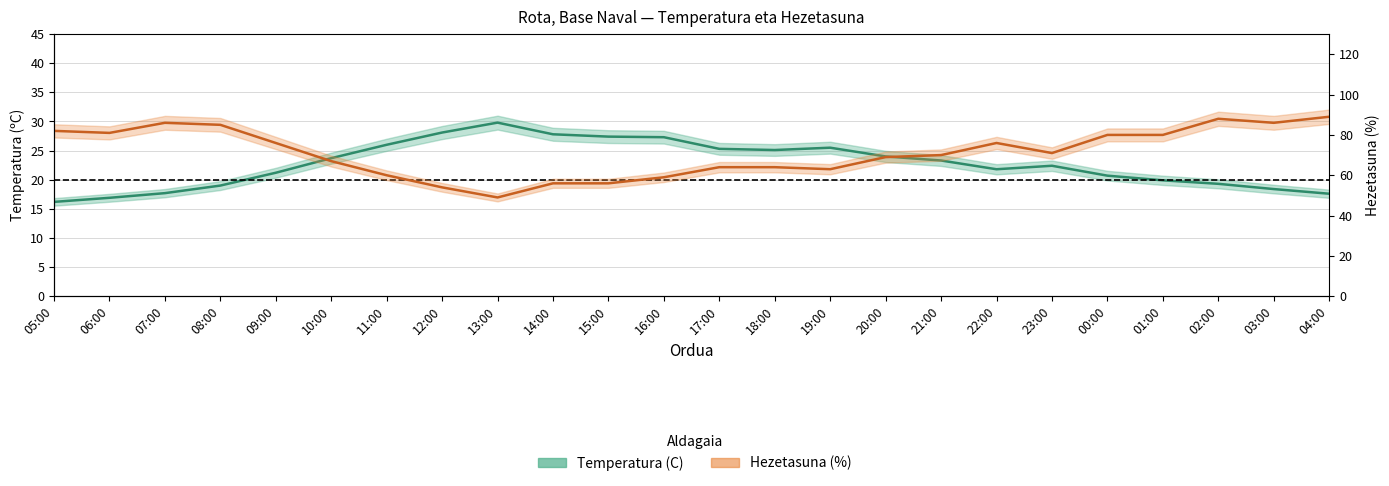

At how many categories does at least one series exceed 37?

24